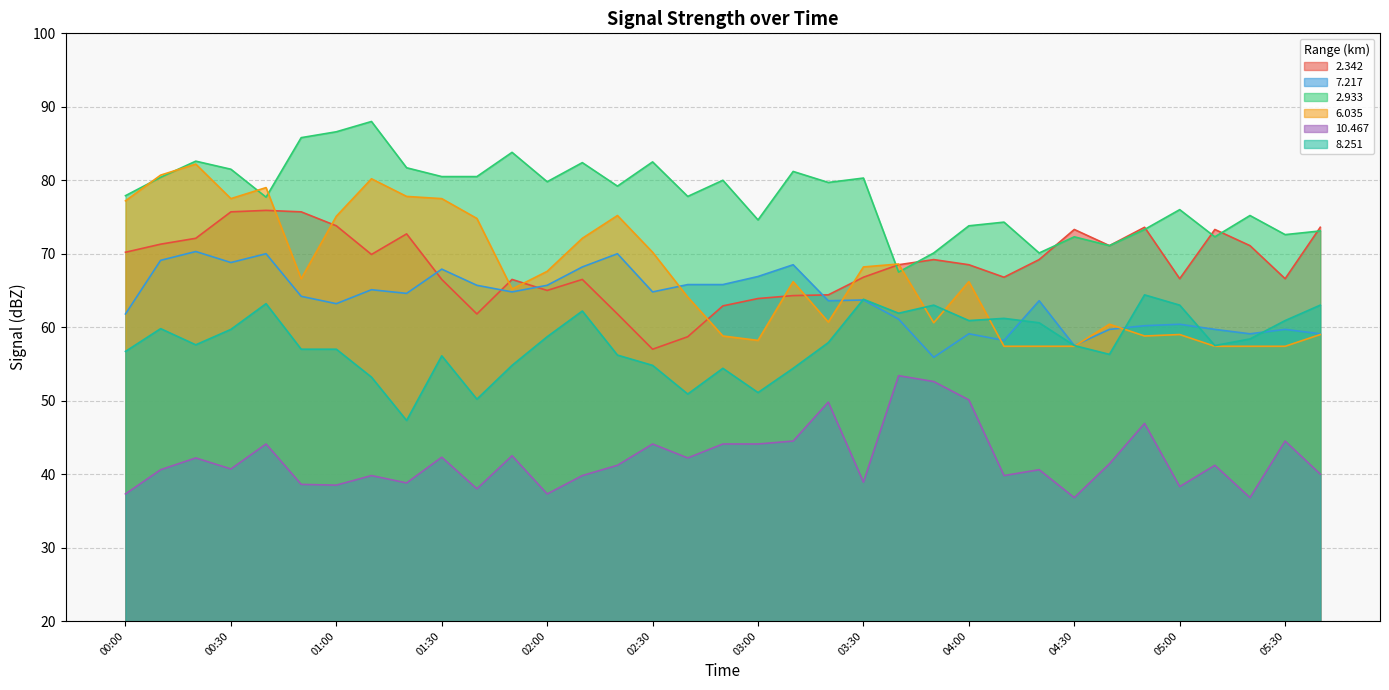

What is the difference between the maximum and second lowest values in the 8.251 series?

14.2